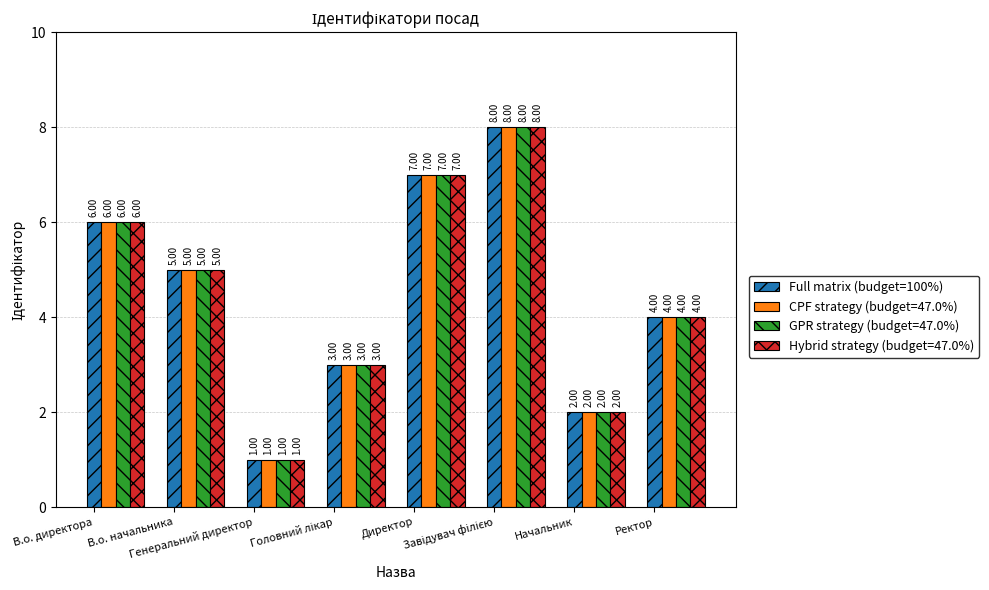

What is the sum of all Full matrix (budget=100%) values?

36